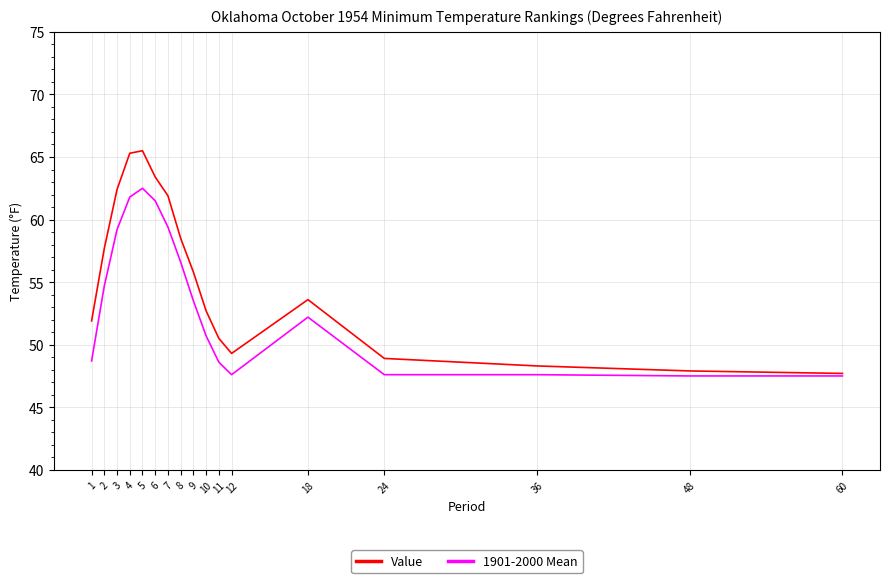

What is the minimum value shown in the chart?

47.5